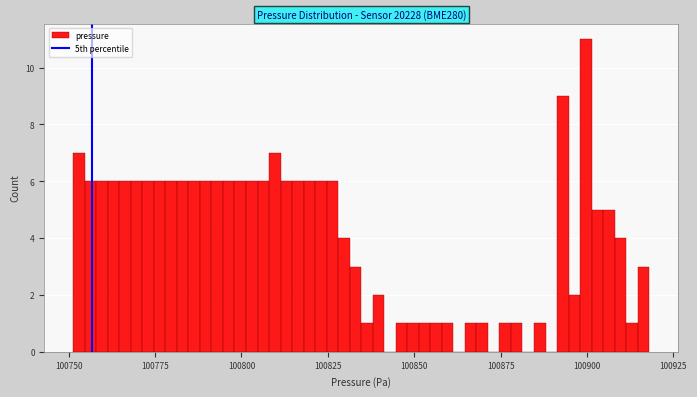

Around what value on the x-axis is the tallest bar? Give the approximate position of its centre, as read against the axis.

100900